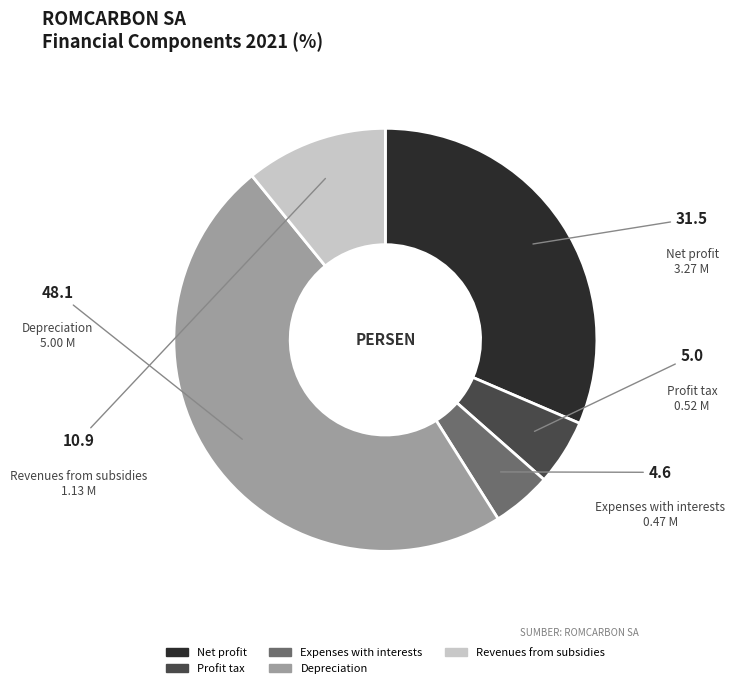

True or false: Revenues from subsidies accounts for 5% of the total.

False